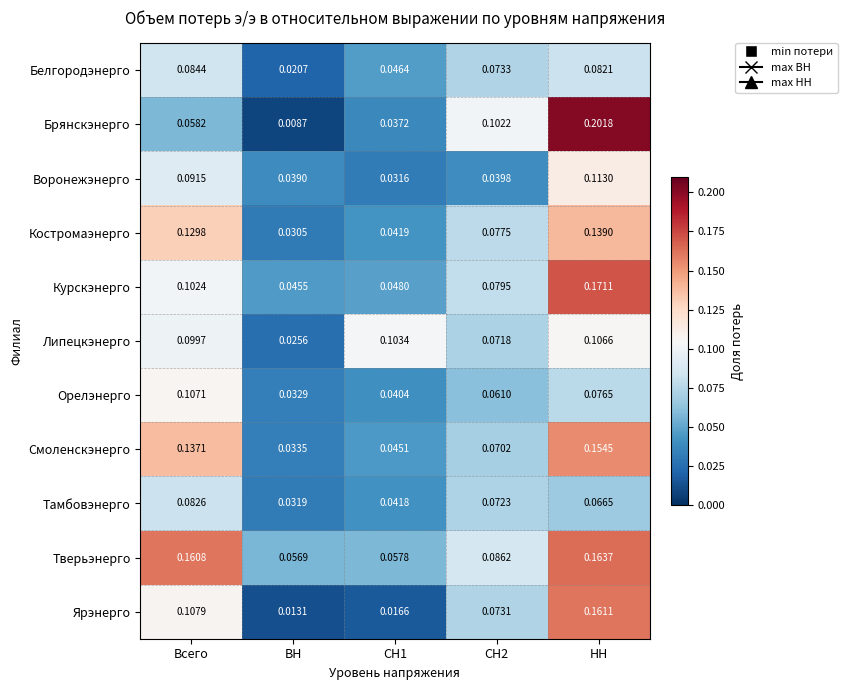

Which category has the lowest value across all series?

ВН